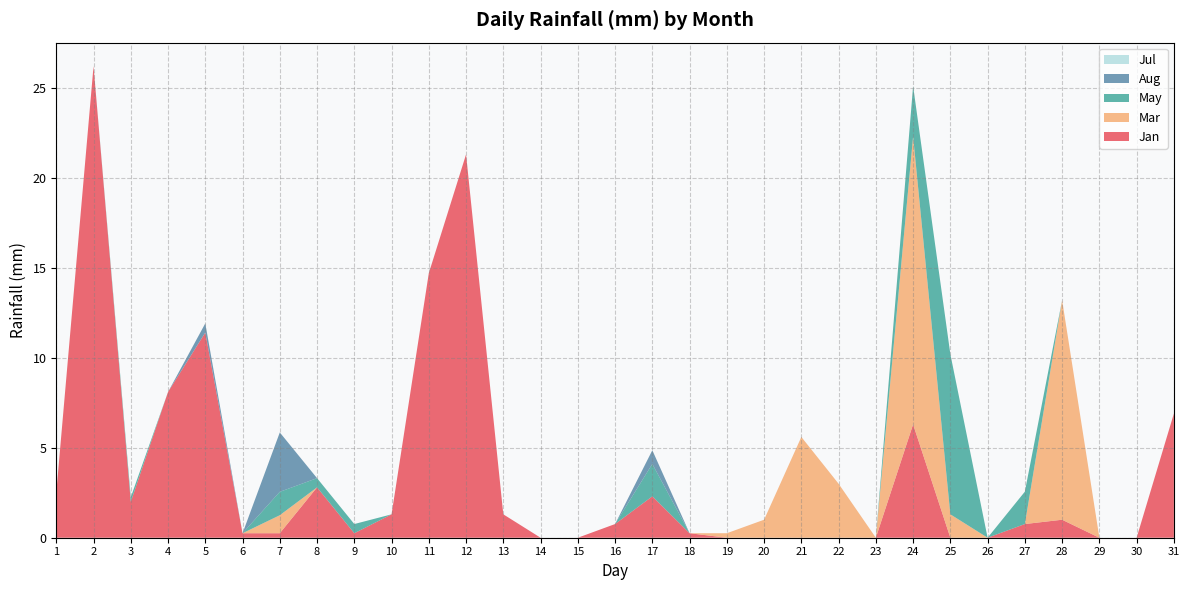

Reading left to right, extract all data points from this chart.

Jan: 2.5	26.2	2.0	8.1	11.4	0.2	0.2	2.8	0.2	1.3	14.7	21.3	1.3	0.0	0.0	0.8	2.3	0.2	0.0	0.0	0.0	0.0	0.0	6.3	0.0	0.0	0.8	1.0	0.0	0.0	6.9
Mar: 0.0	0.0	0.0	0.0	0.0	0.0	1.0	0.0	0.0	0.0	0.0	0.0	0.0	0.0	0.0	0.0	0.0	0.0	0.2	1.0	5.6	3.0	0.0	16.0	1.3	0.0	0.0	12.2	0.0	0.0	0.0
May: 0.0	0.0	0.2	0.0	0.0	0.0	1.3	0.5	0.5	0.0	0.0	0.0	0.0	0.0	0.0	0.0	1.8	0.0	0.0	0.0	0.0	0.0	0.0	2.8	8.9	0.0	1.8	0.0	0.0	0.0	0.0
Aug: 0.0	0.0	0.0	0.0	0.5	0.0	3.3	0.0	0.0	0.0	0.0	0.0	0.0	0.0	0.0	0.0	0.8	0.0	0.0	0.0	0.0	0.0	0.0	0.0	0.0	0.0	0.0	0.0	0.0	0.0	0.0
Jul: 0.0	0.0	0.0	0.0	0.0	0.0	0.0	0.0	0.0	0.0	0.0	0.0	0.0	0.0	0.0	0.0	0.0	0.0	0.0	0.0	0.0	0.0	0.0	0.0	0.0	0.0	0.0	0.0	0.0	0.0	0.0